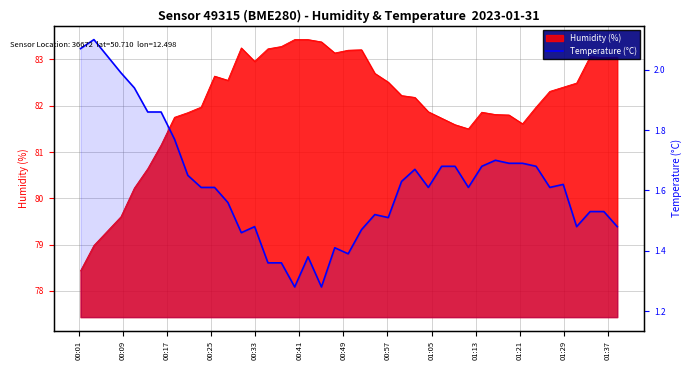

What is the smallest value displayed?

1.3